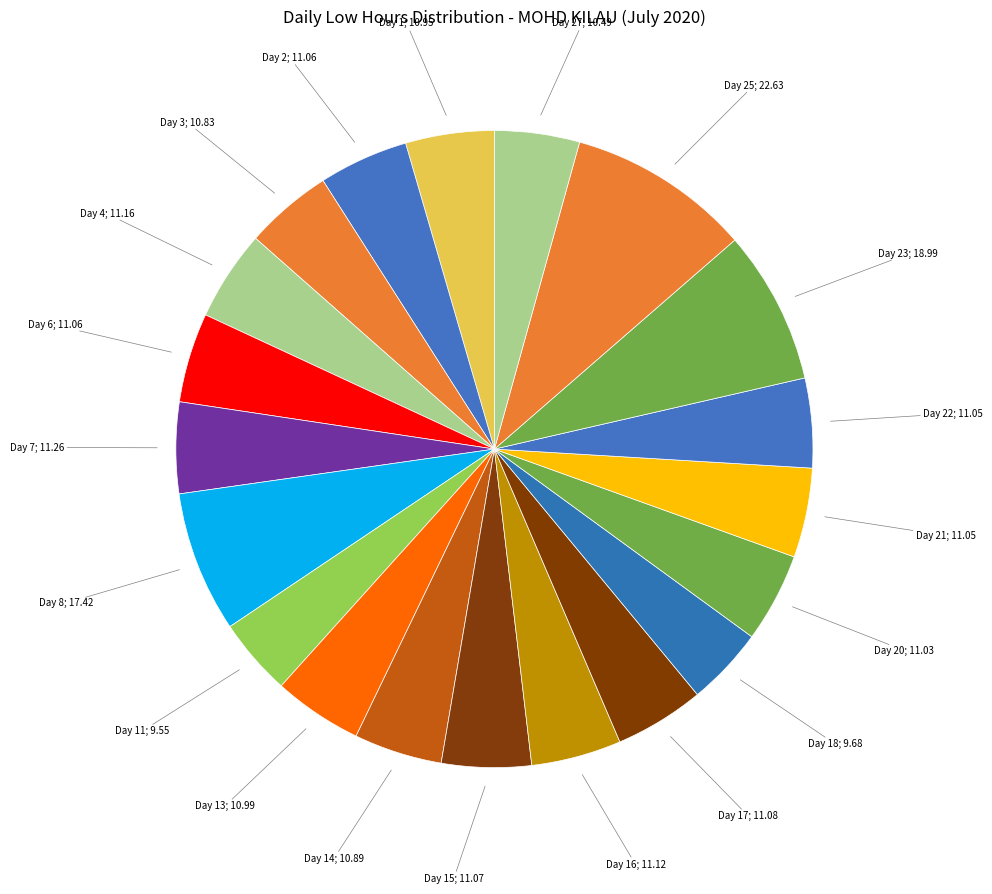

Count the number of slices in the pie.

20